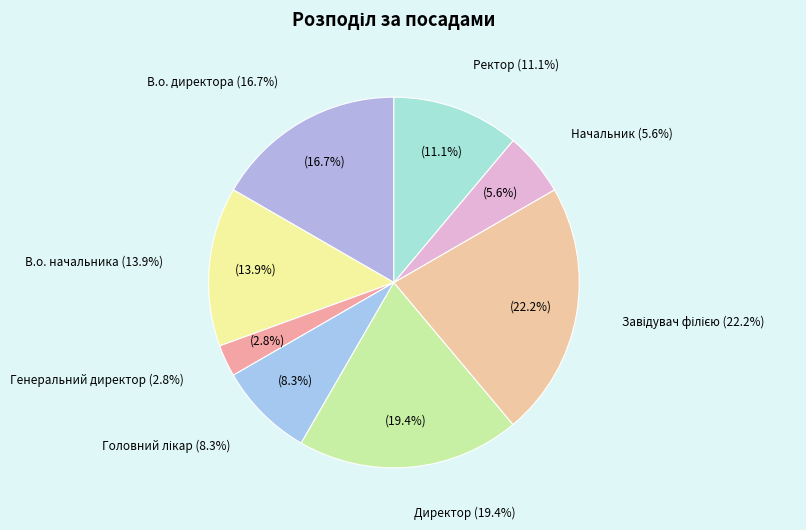

True or false: В.о. начальника accounts for 2% of the total.

False